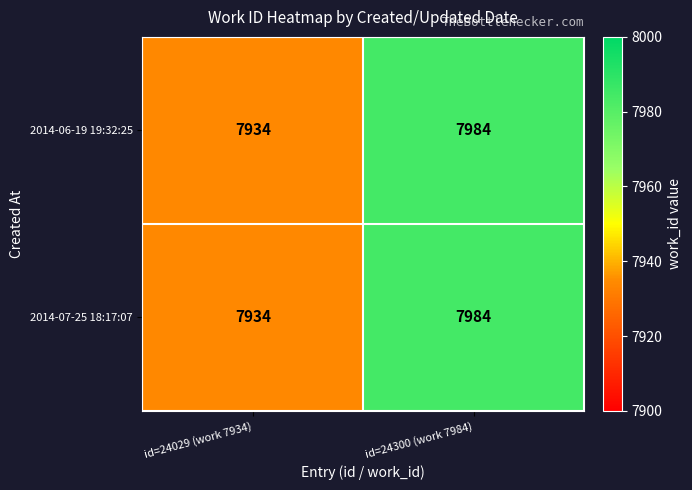

At which label is 2014-07-25 18:17:07 closest to 7959?

id=24029 (work 7934)